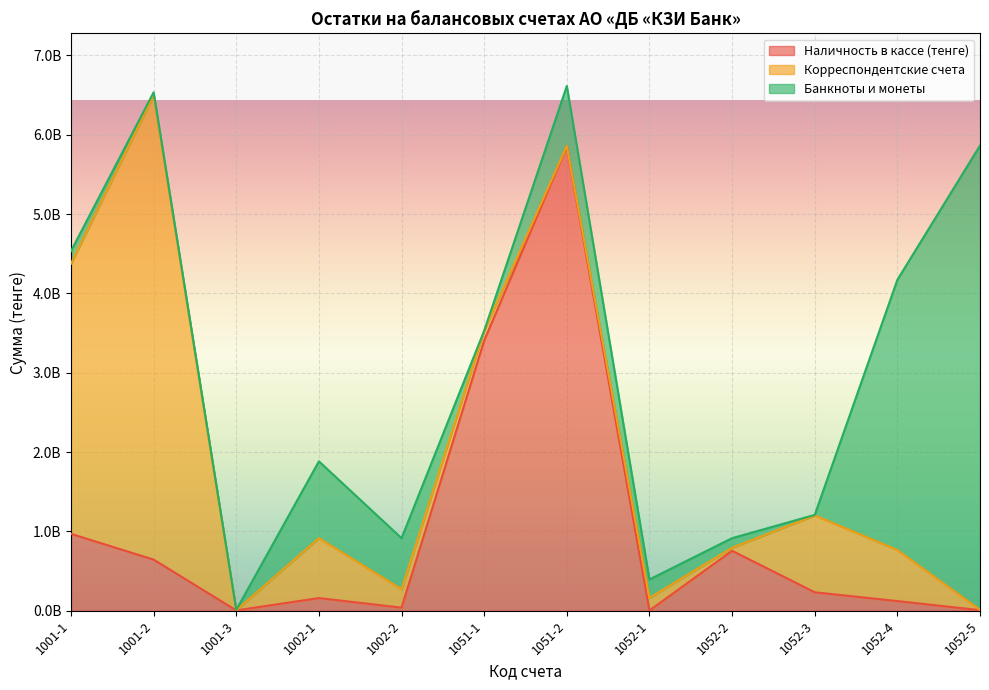

At which category does Корреспондентские счета reach its first local valley?

1001-3